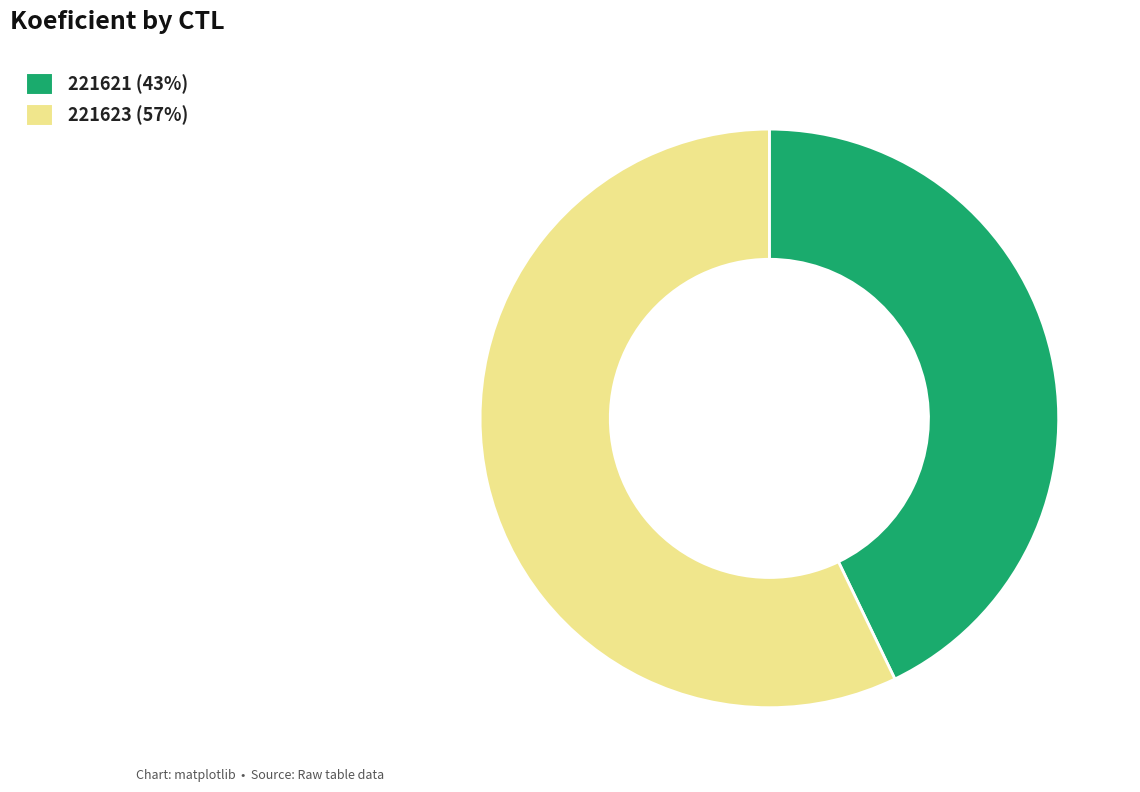

The 221623 slice represents 57% of the pie. True or false?

True